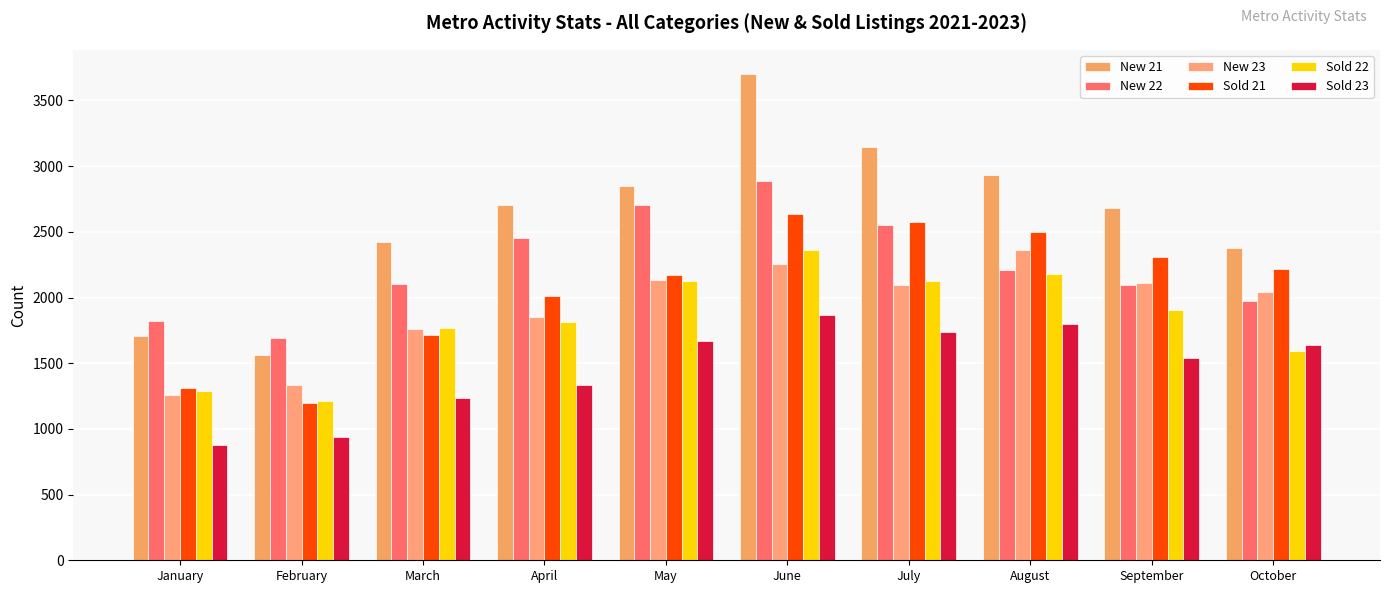

Where is New 22 nearest to the value 2292?

August